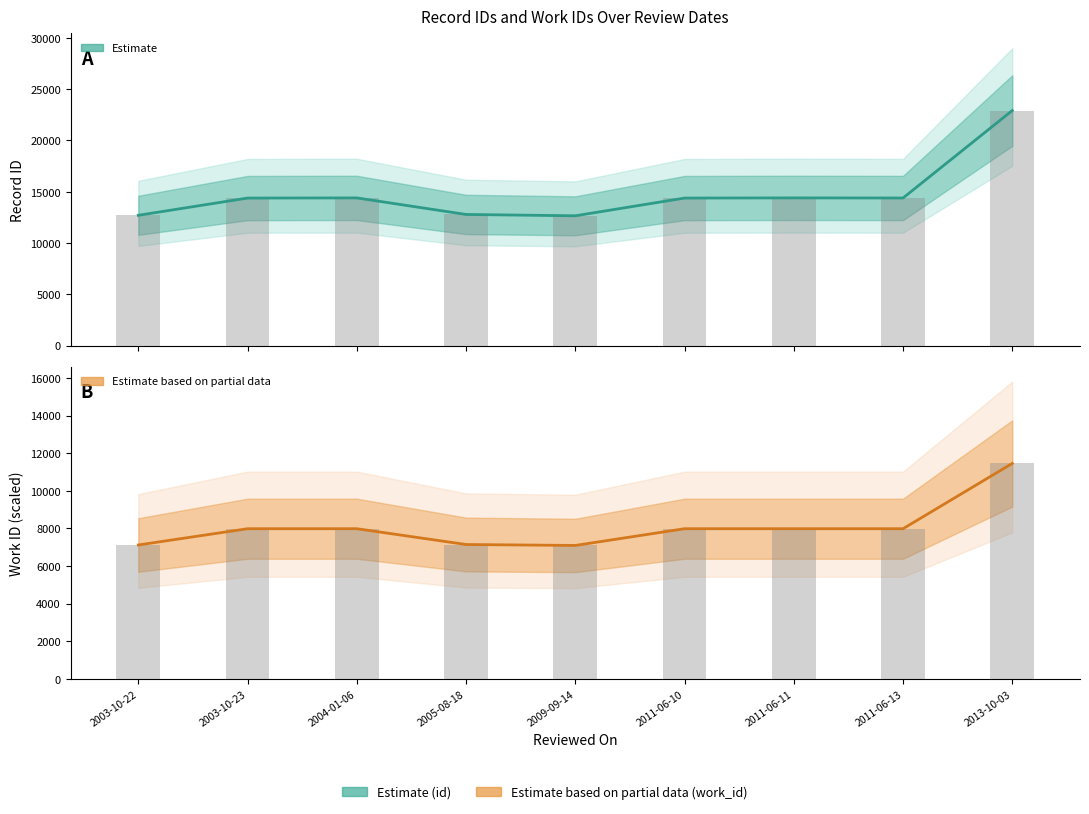

List the series in order of their overall mean, lowest first.

work_id (Estimate), id (Estimate)